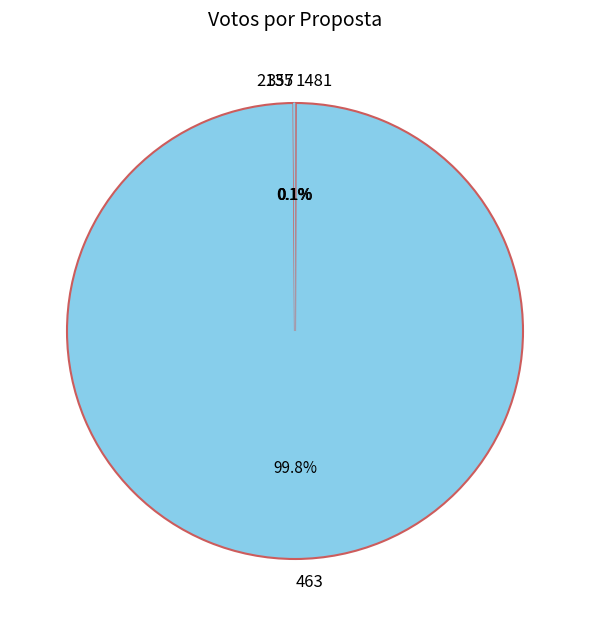

Which category has the biggest portion of the pie?

463